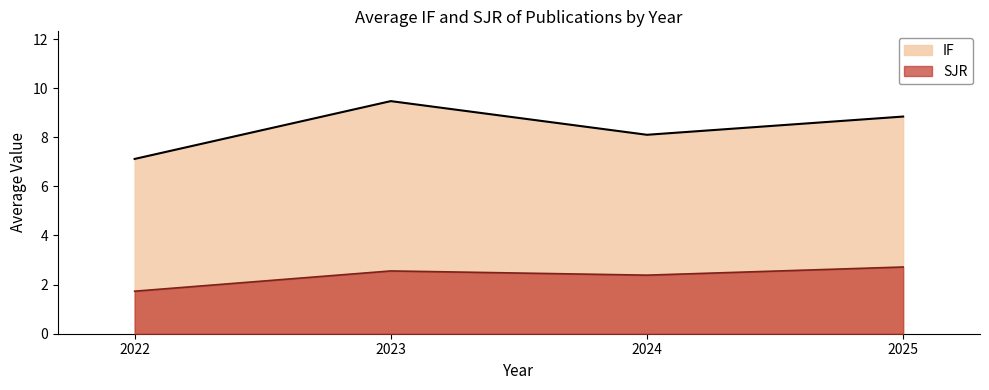

True or false: SJR and IF cross at least once.

False